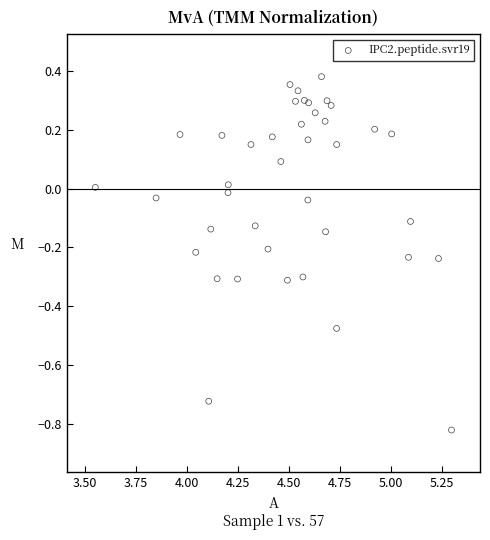

What is the range of X values (max minus min)?

1.7